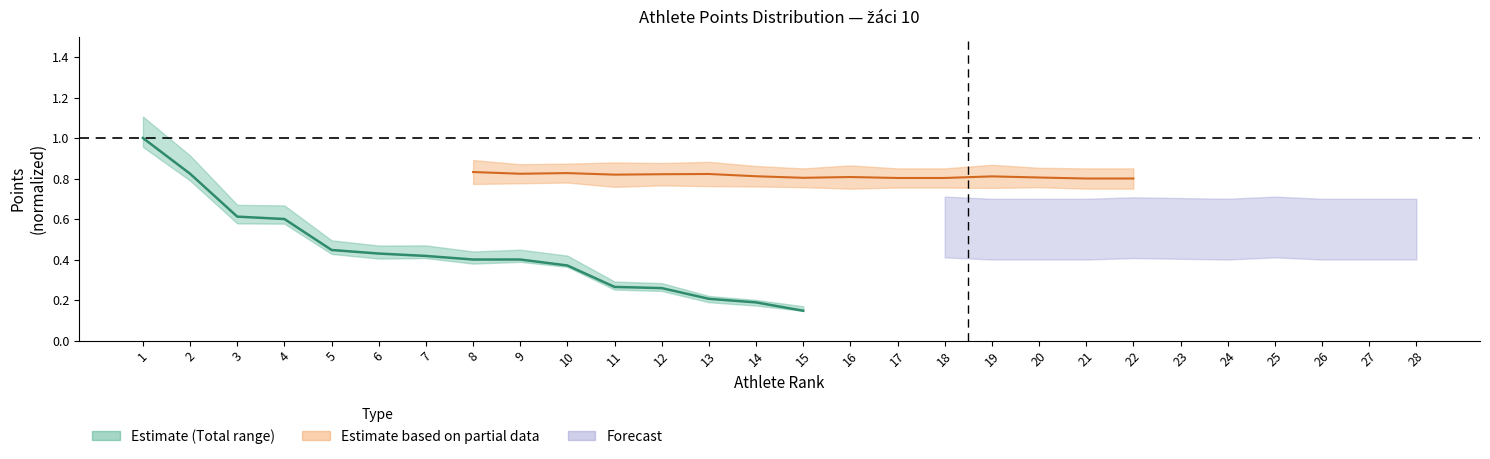

The value at 10 is 0.1. True or false?

False